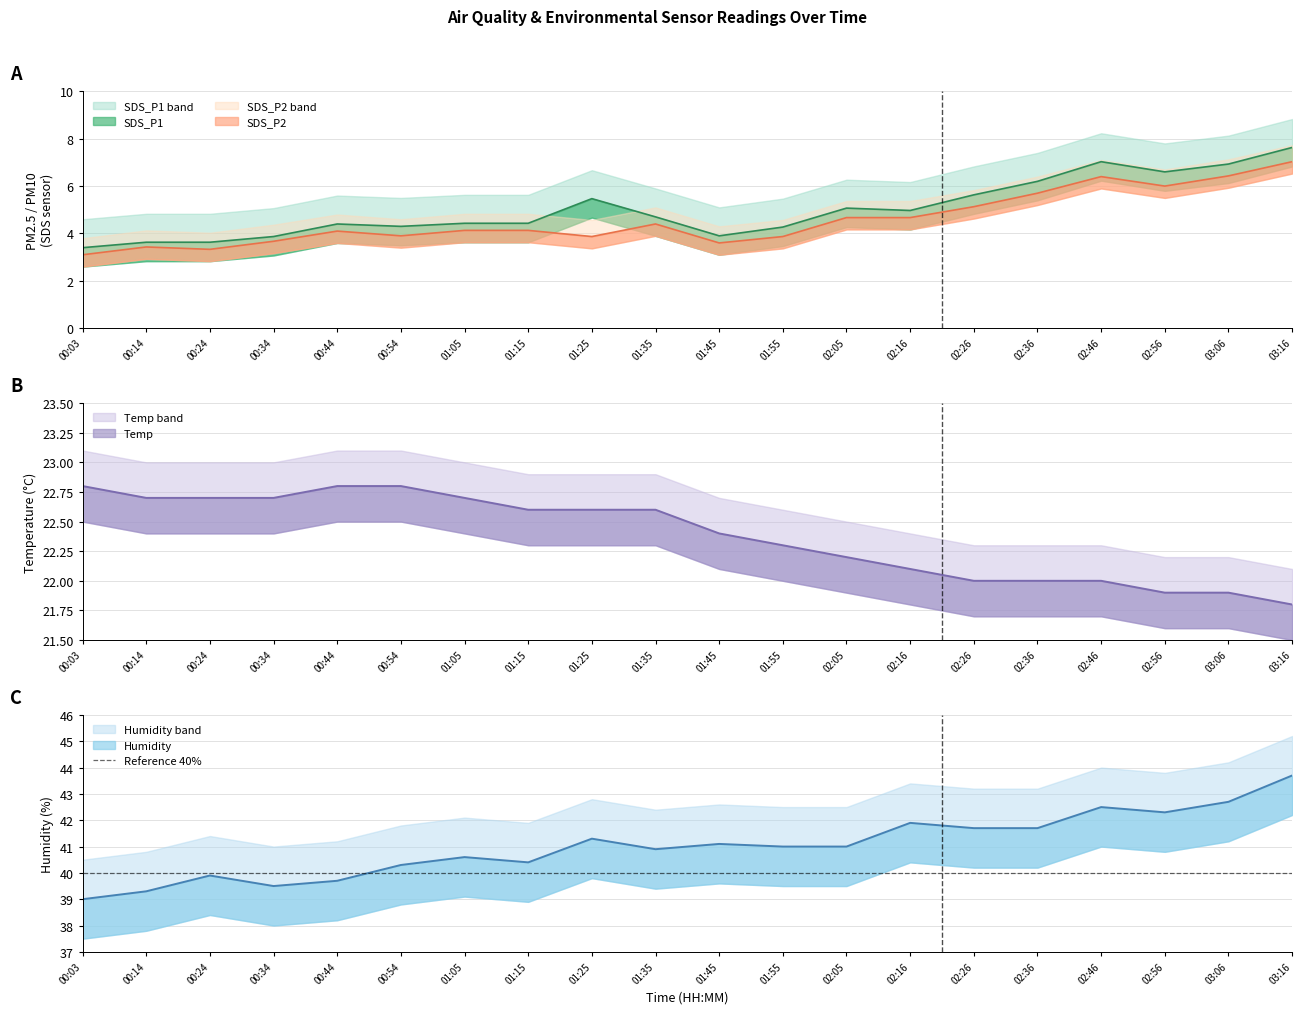

What is the sum of the SDS_P2 values at 00:54 and 01:45?

7.5